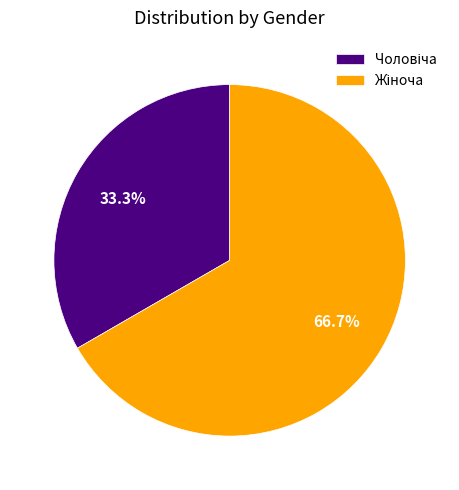

Count the number of slices in the pie.

2